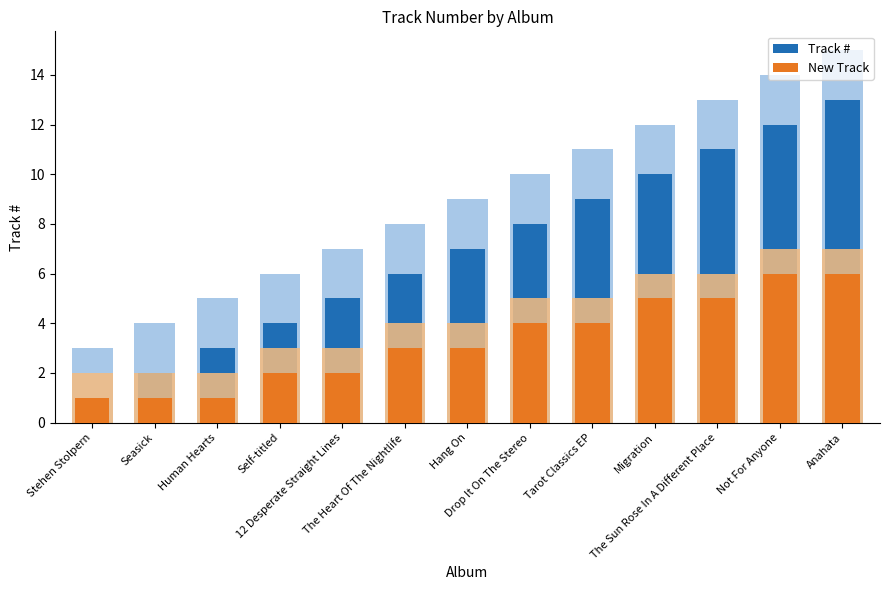

Is it true that New Track equals 1 at Stehen Stolpern?

True